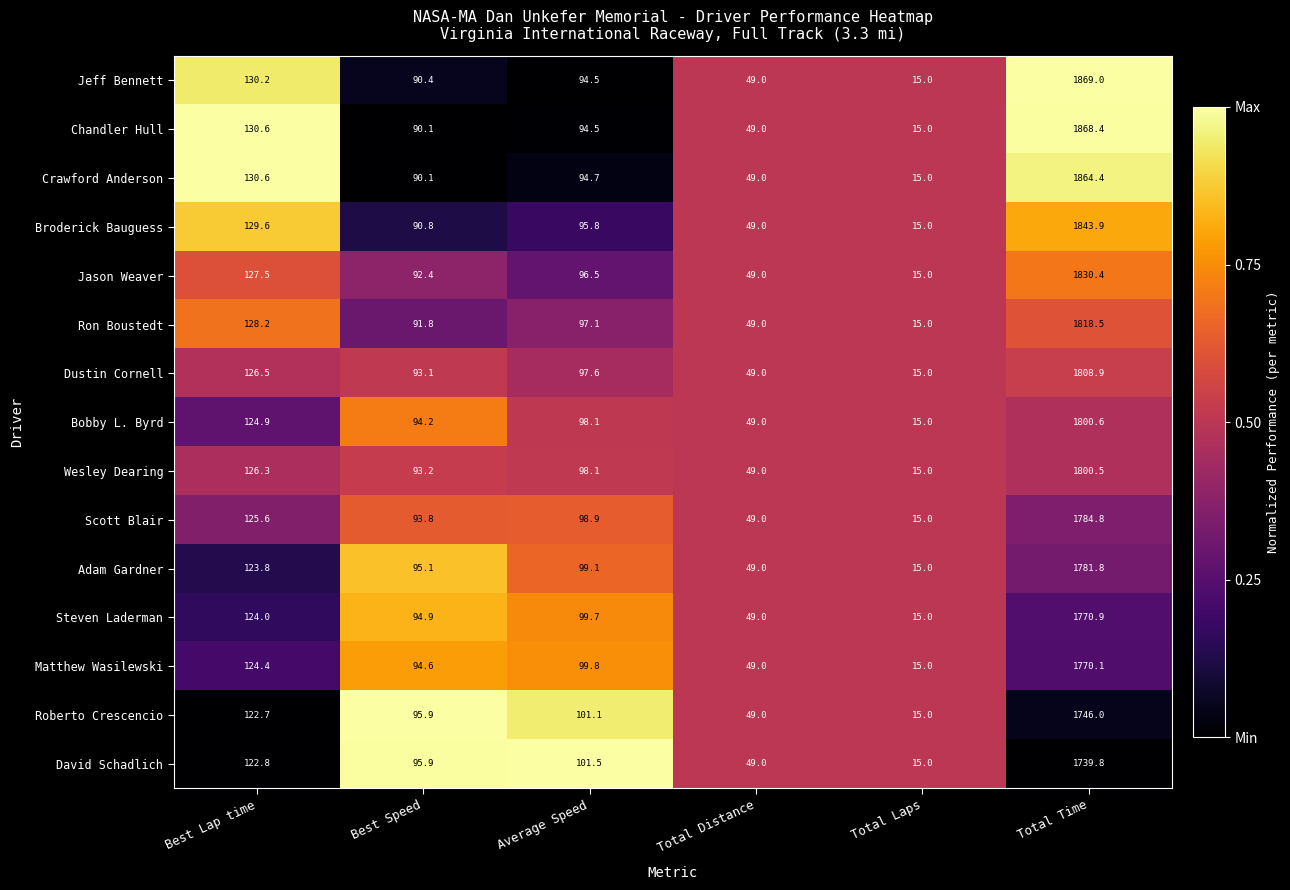

What is the average value of the Chandler Hull series?

374.6